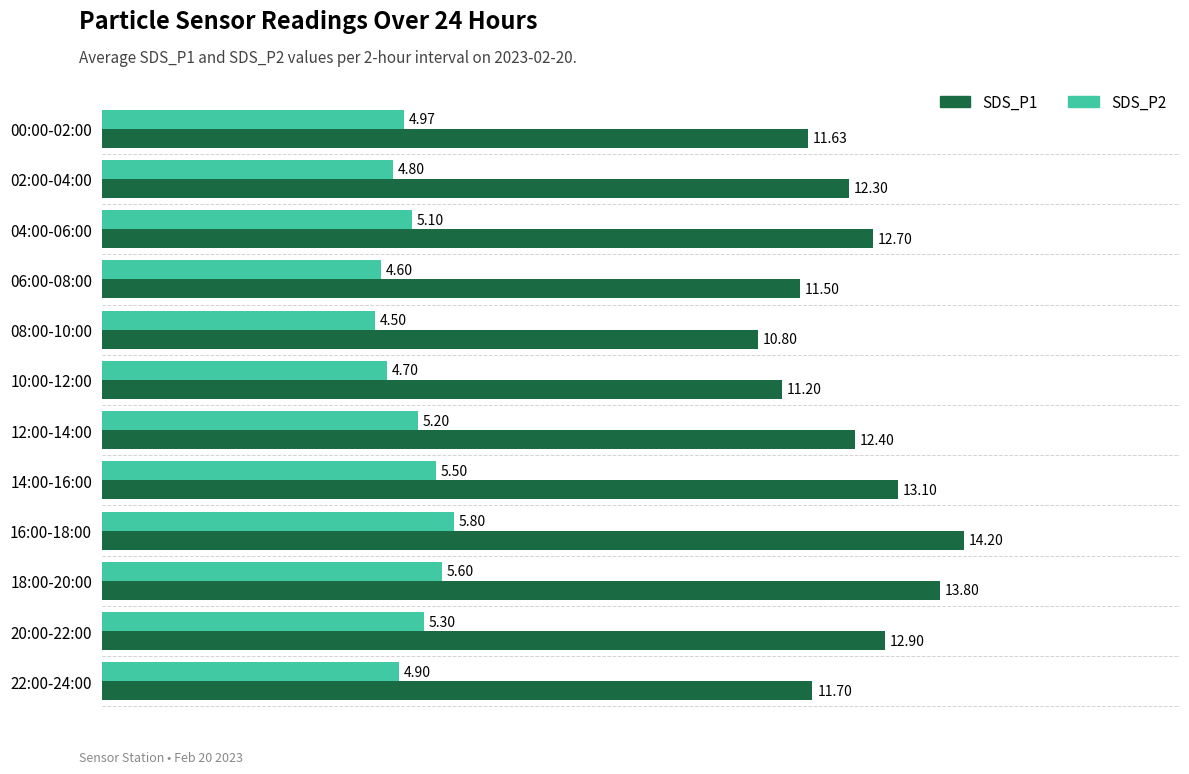

At which category does the chart reach its peak across all series?

16:00-18:00